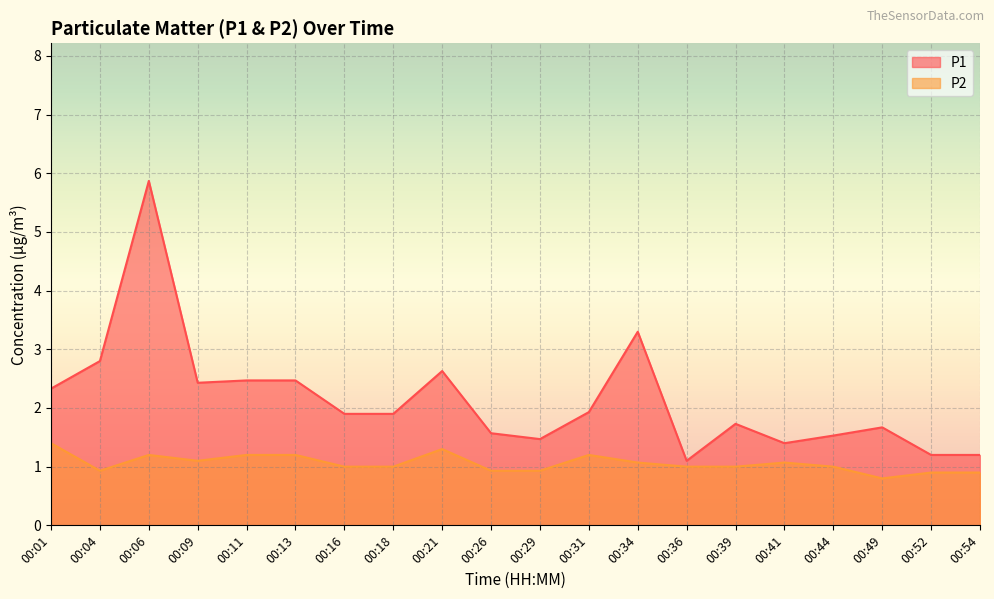

True or false: P1 and P2 cross at least once.

False